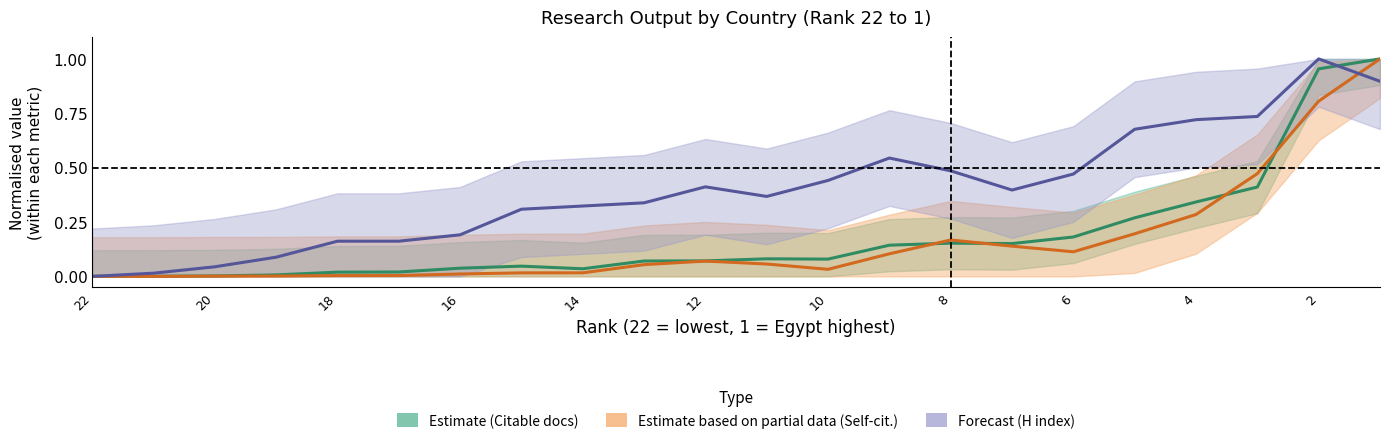

What is the average value of the Estimate based on partial data (Self-cit.) series?

0.2